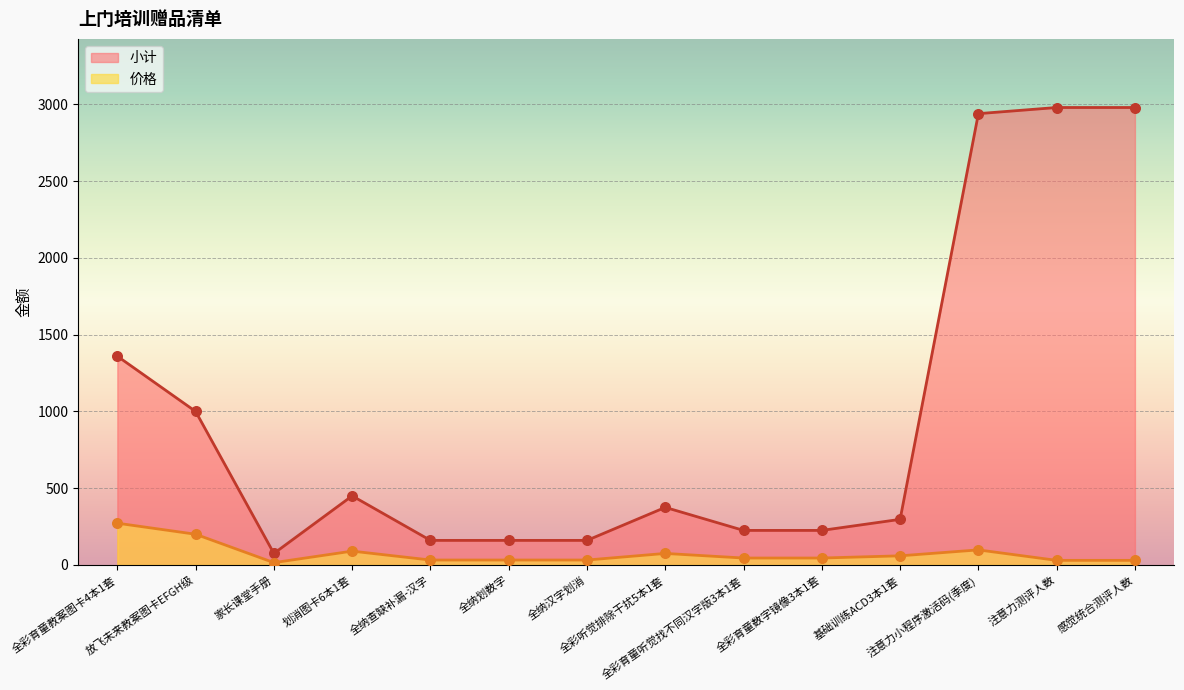

At how many categories does at least one series exceed 594?

5